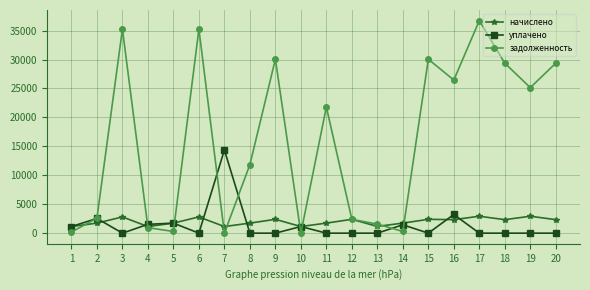

At which category does уплачено reach its first local valley?

3